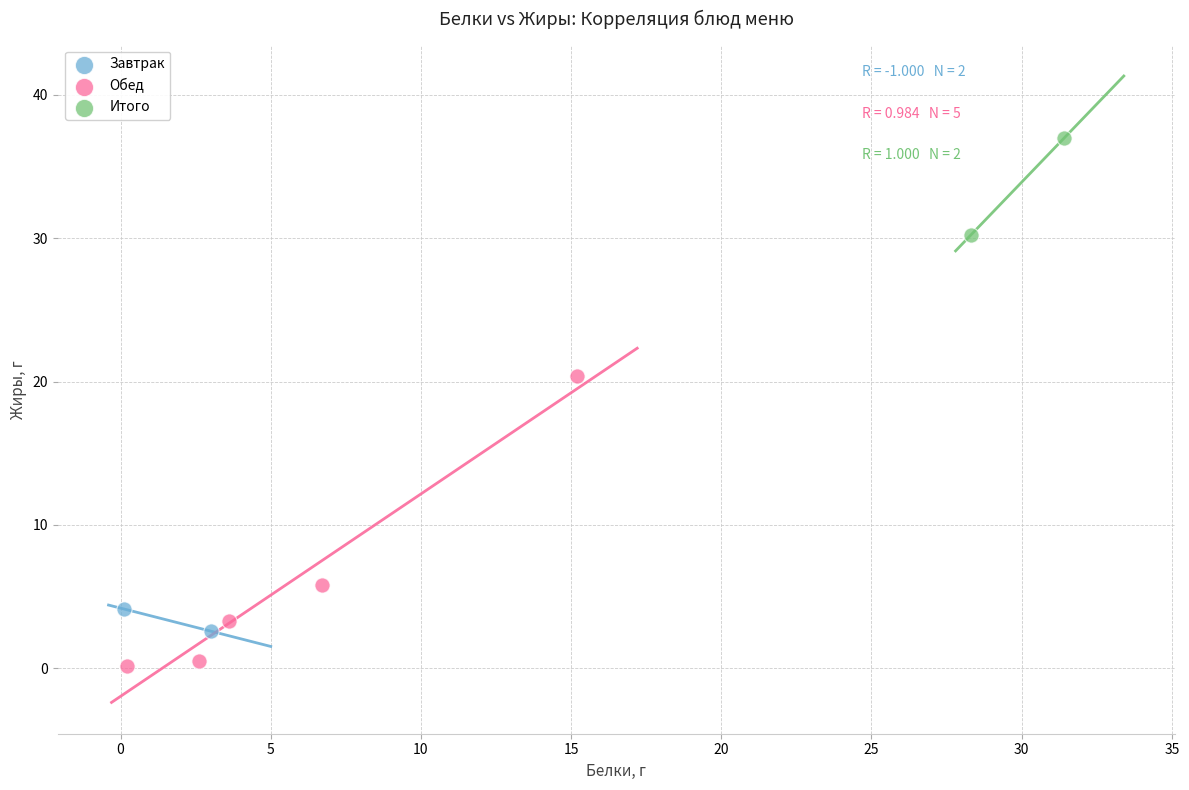

What are all the series names shown in the legend?

Завтрак, Обед, Итого